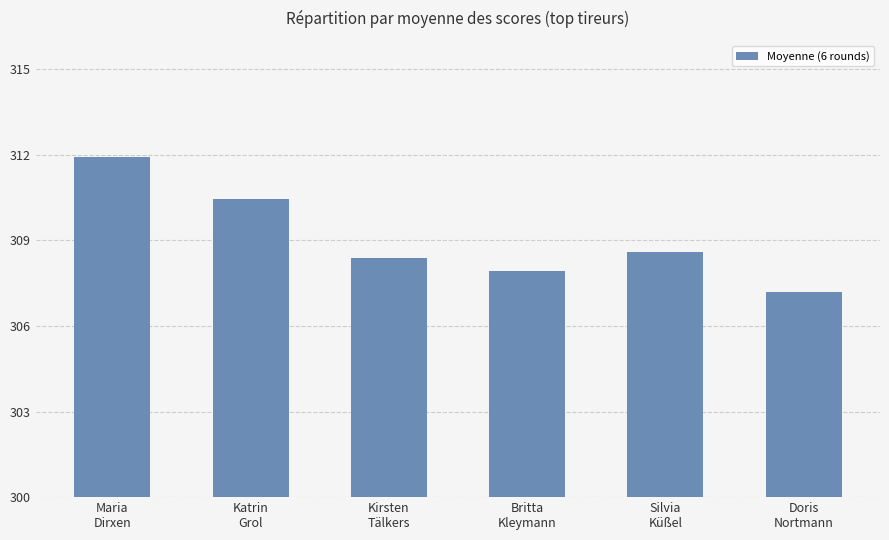

What is the change in value from Maria
Dirxen to Britta
Kleymann?

-4.0